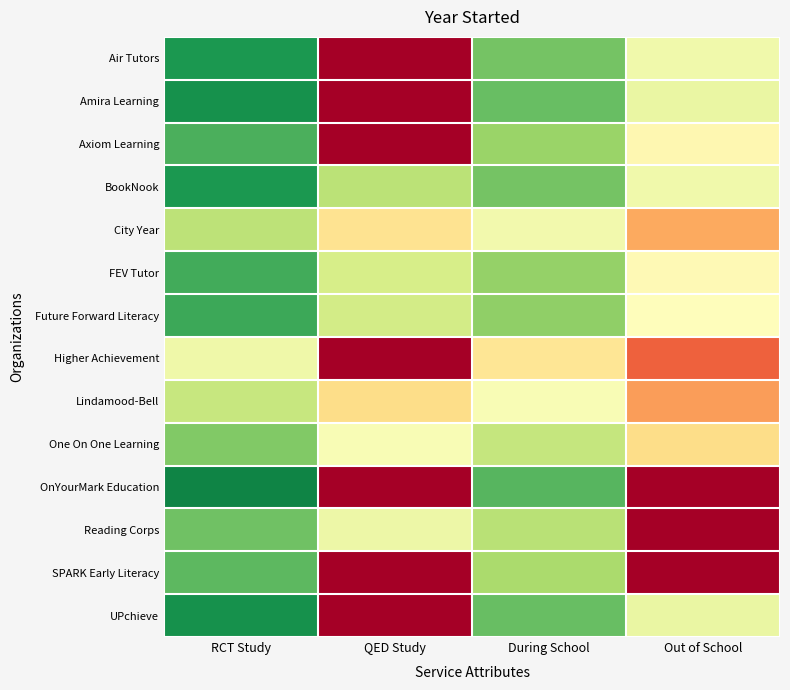

Between QED Study and During School, which series saw the biggest shift?

OnYourMark Education